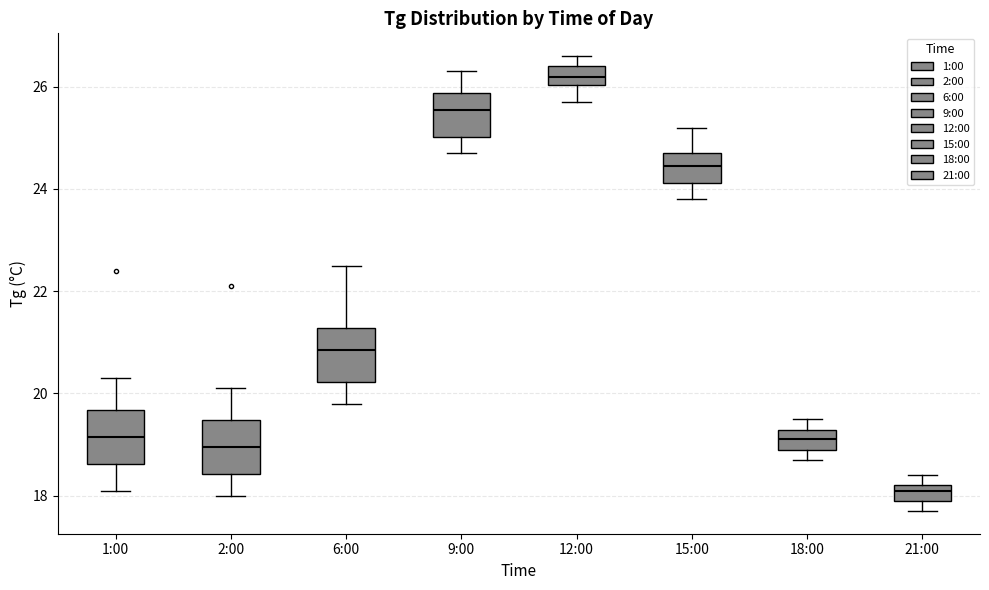

Reading left to right, transcribe this box plot: for each box, give where its median line is, the range the box spans, and where its two whiskers end, as read against the y-axis. The values are not printed on the chart, so give them approximately, as read against the axis.

1:00: median 19.2, box 18.6 to 19.6, whiskers 18.2 to 20.4
2:00: median 19.0, box 18.4 to 19.4, whiskers 18.0 to 20.2
6:00: median 20.8, box 20.2 to 21.2, whiskers 19.8 to 22.6
9:00: median 25.6, box 25.0 to 25.8, whiskers 24.8 to 26.4
12:00: median 26.2, box 26.0 to 26.4, whiskers 25.8 to 26.6
15:00: median 24.4, box 24.2 to 24.8, whiskers 23.8 to 25.2
18:00: median 19.2 (inside the box), box 19.0 to 19.2, whiskers 18.8 to 19.6
21:00: median 18.2 (just below the box's upper edge), box 18.0 to 18.2, whiskers 17.8 to 18.4